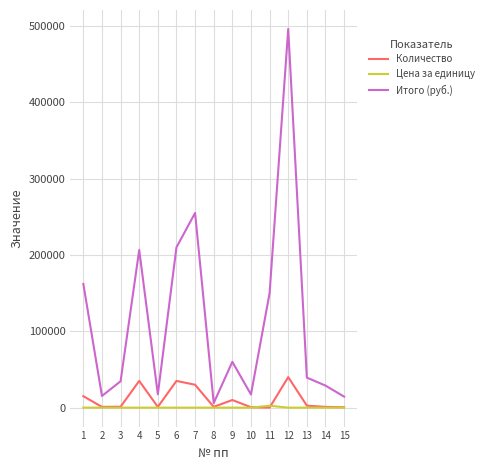

Rank the series by their maximum value, from highest to lowest.

Итого (руб.), Количество, Цена за единицу